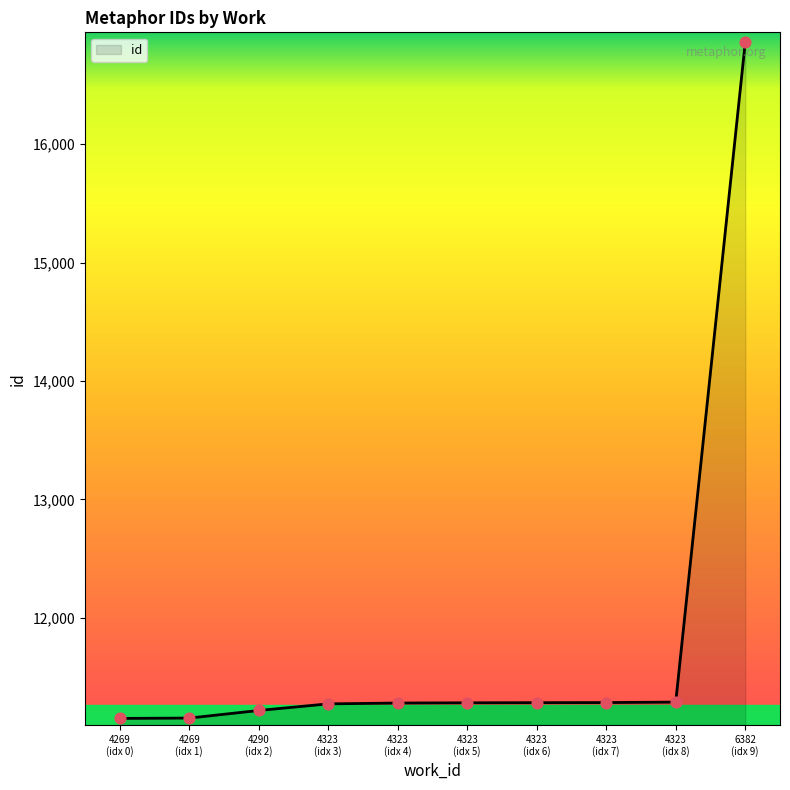

What is the minimum value shown in the chart?

11149